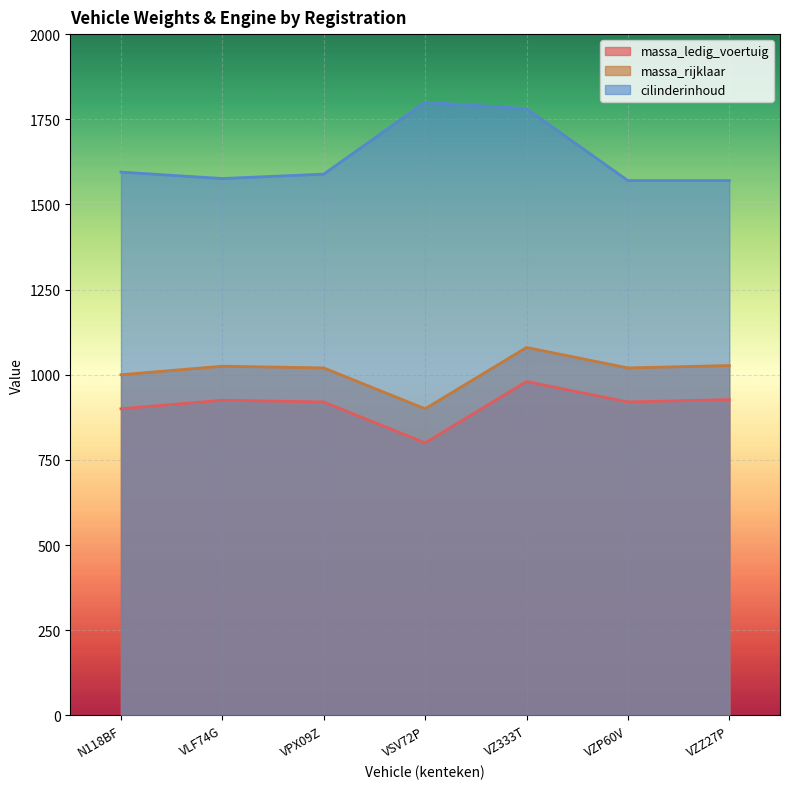

What is the average value of the massa_rijklaar series?

1010